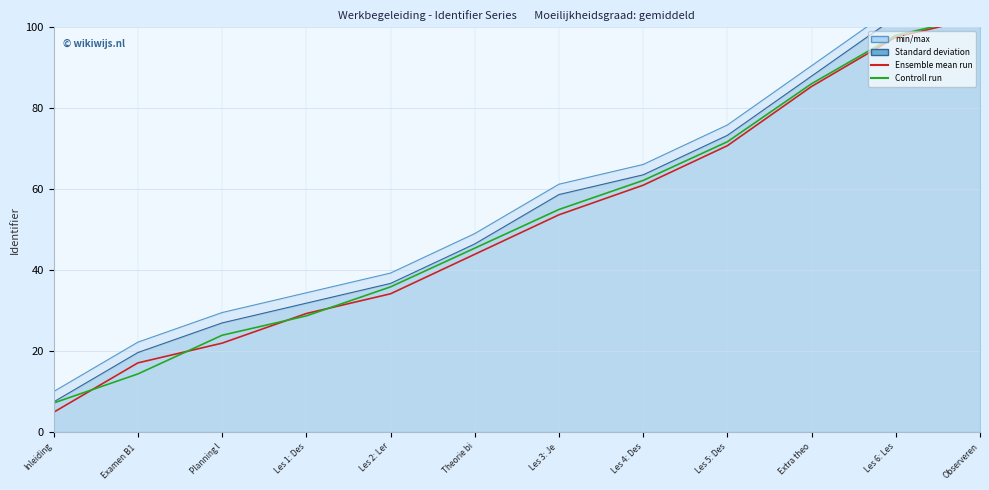

True or false: Ensemble mean run has a value of 74.0 at Theorie bi.

False